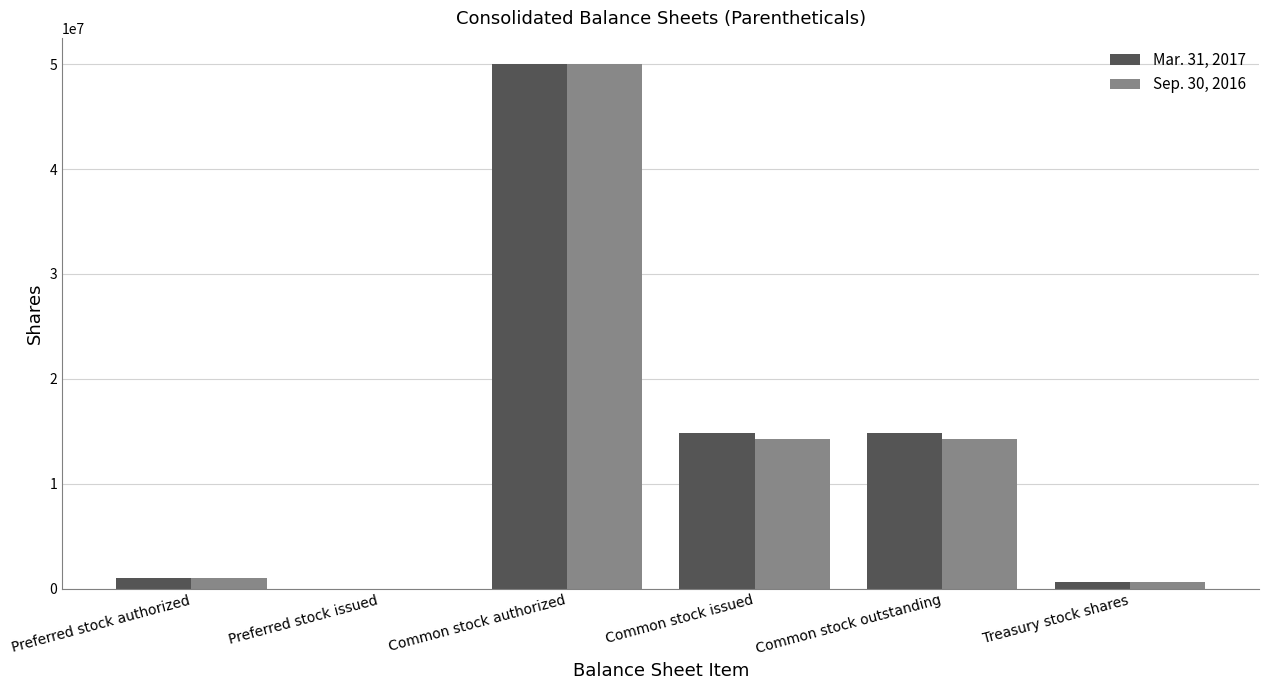

Count the number of categories in the chart.

6